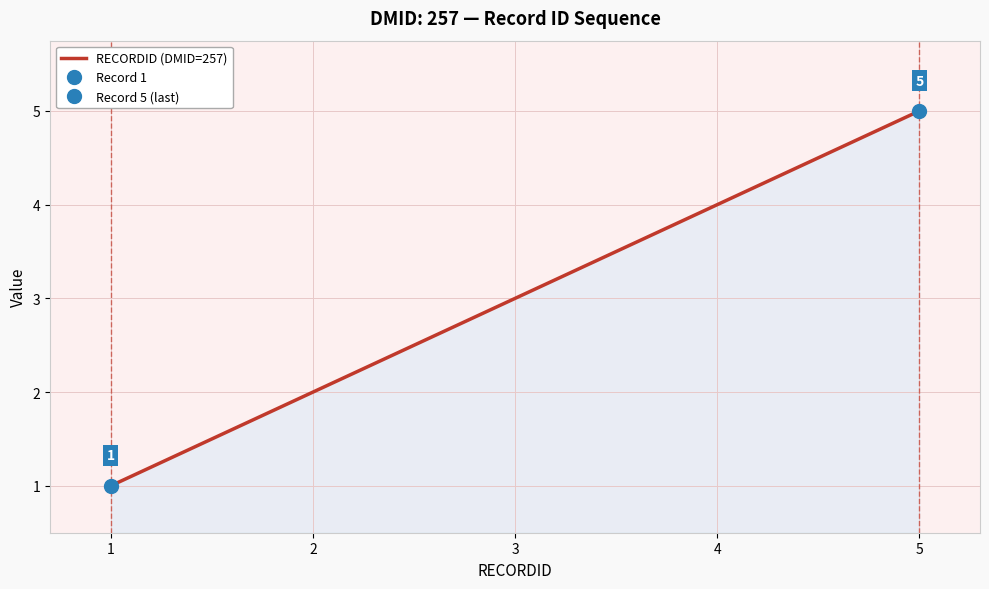

How many values are below 3?

2